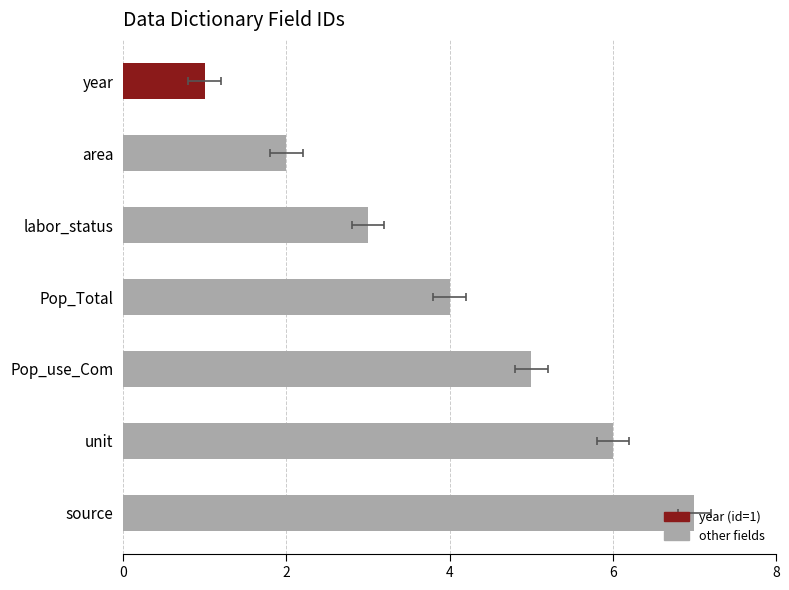

What is the change in value from Pop_Total to Pop_use_Com?

+1